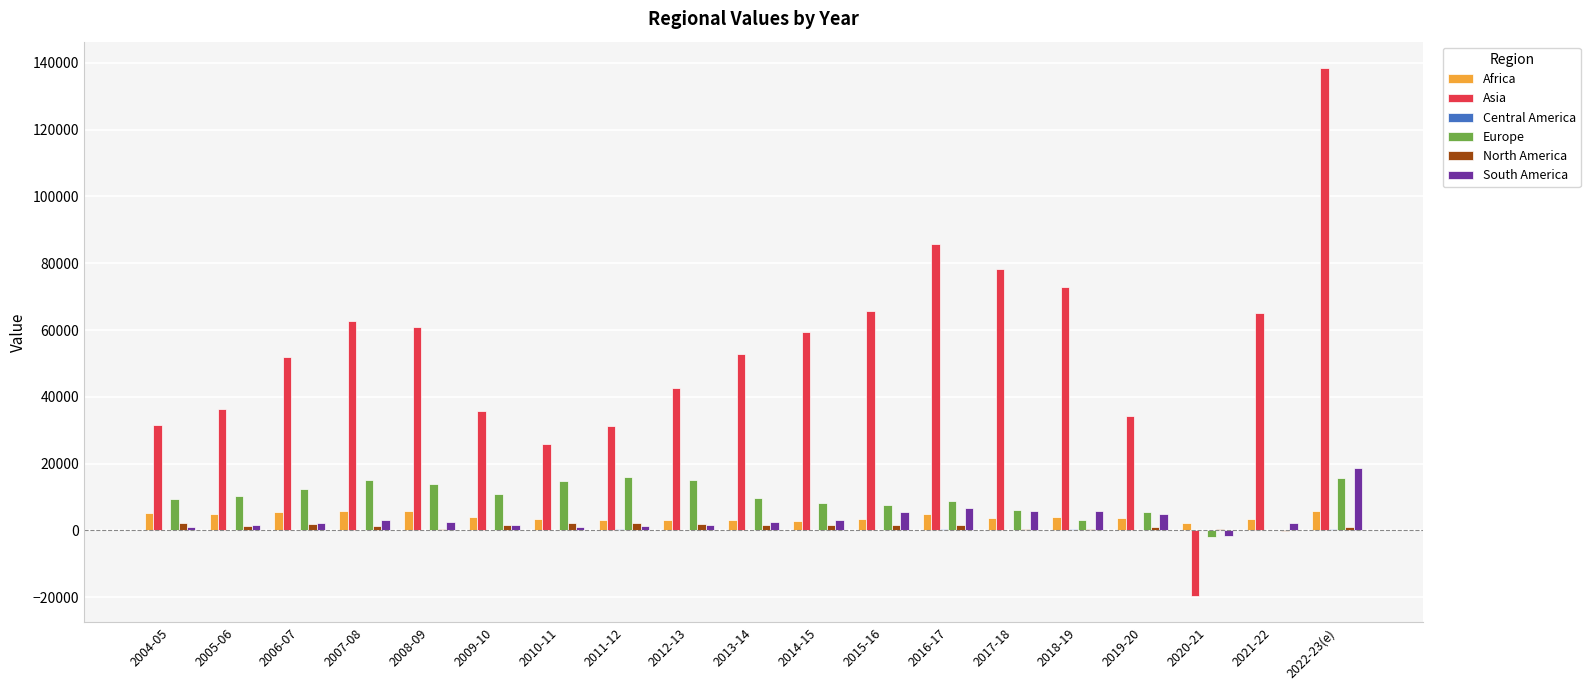

The value of Europe at 2008-09 is 13950. True or false?

True